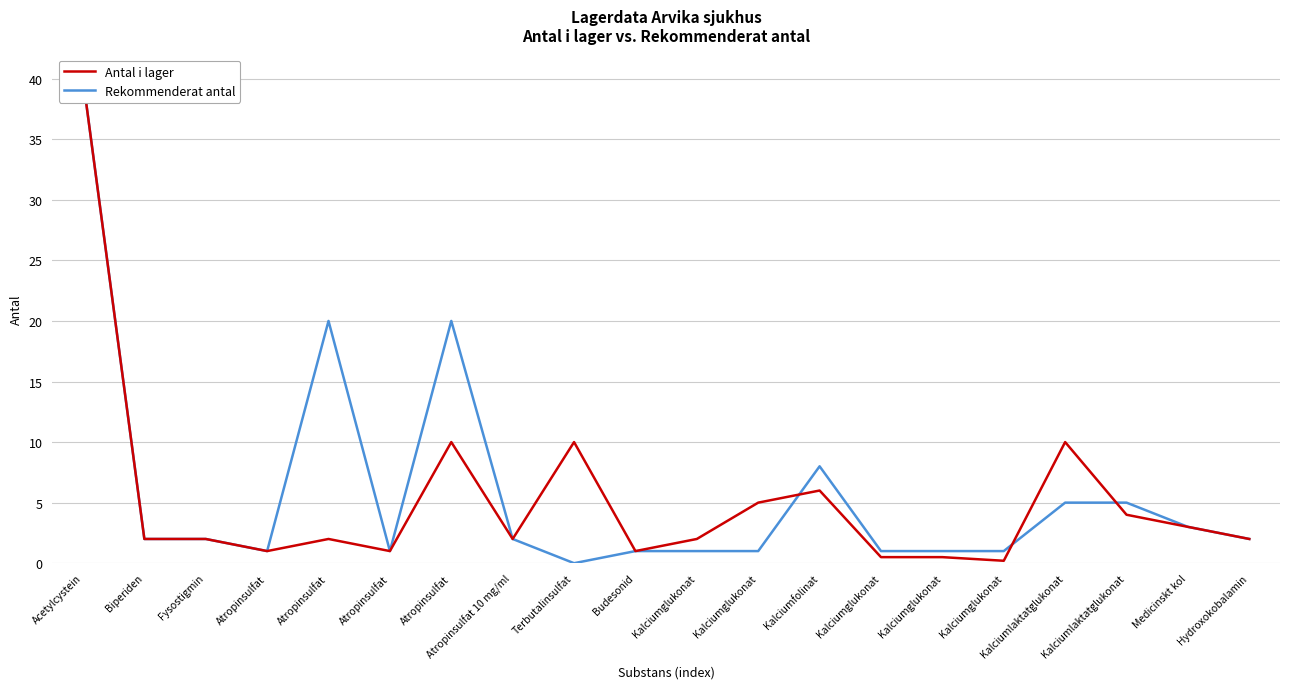

Where do Rekommenderat antal and Antal i lager first cross each other?

Kalciumglukonat and Kalciumfolinat